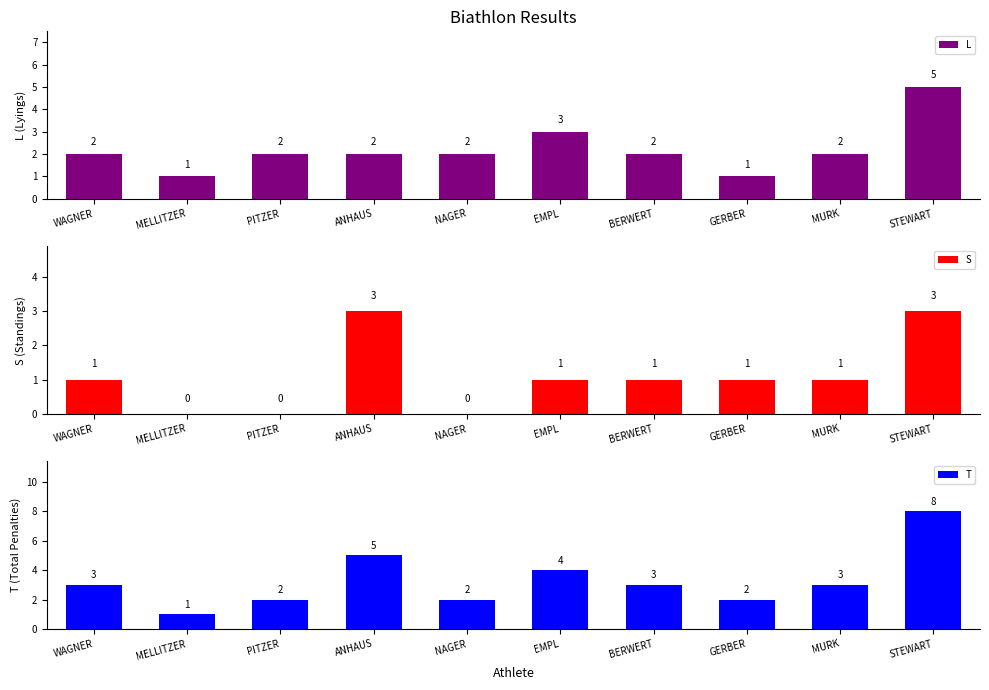

Which has a higher value, PITZER or BERWERT?

PITZER